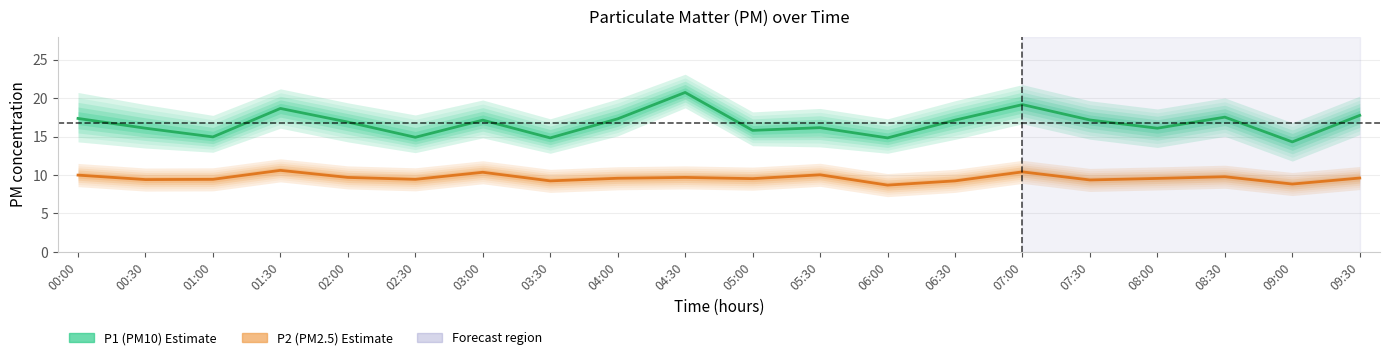

Reading left to right, list all the values displayed in this chart.

P1 (PM10): 17.4	16.1	14.9	18.6	16.9	14.9	17.1	14.8	17.3	20.7	15.8	16.1	14.8	17.1	19.1	17.1	16.1	17.5	14.3	17.8
P2 (PM2.5): 10.0	9.4	9.4	10.6	9.7	9.4	10.3	9.2	9.6	9.7	9.5	10.0	8.7	9.2	10.4	9.3	9.6	9.8	8.8	9.6